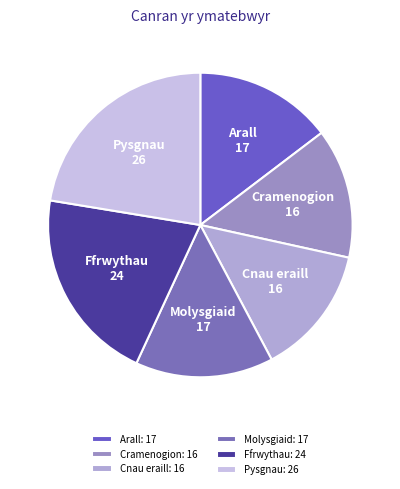

Is it true that Ffrwythau is 31% of the pie?

False